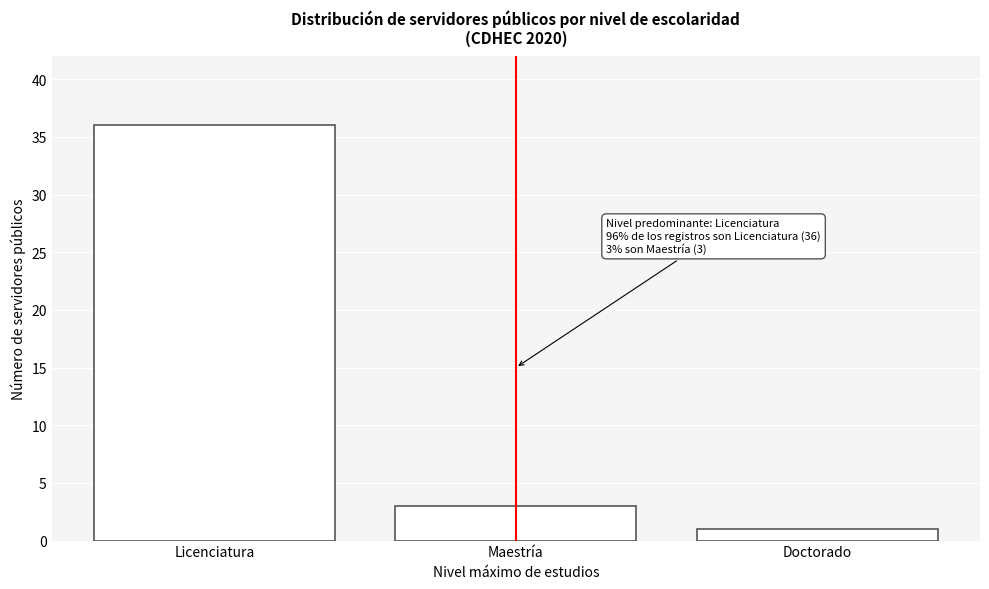

Reading right to left, extract all data points from this chart.

1	3	36